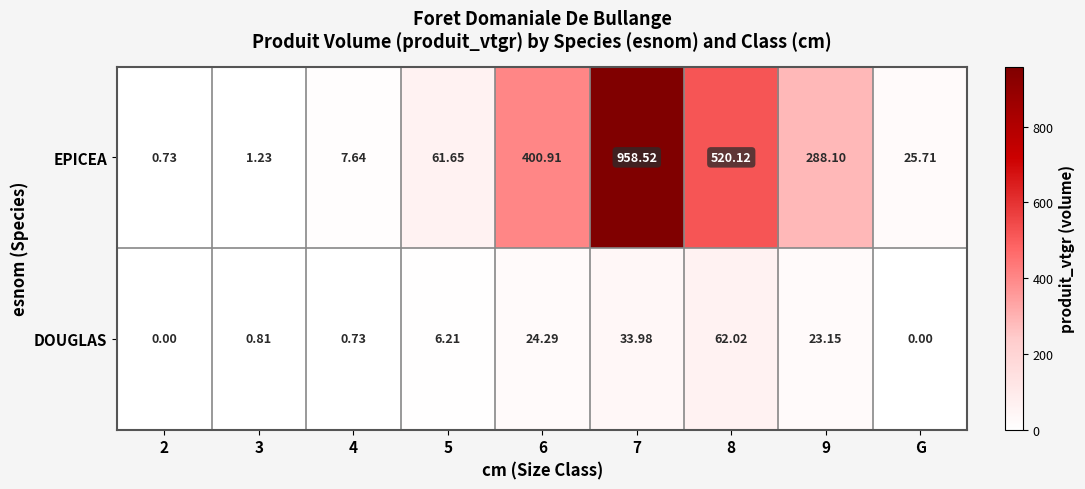

List the series in order of their peak value, highest first.

EPICEA, DOUGLAS